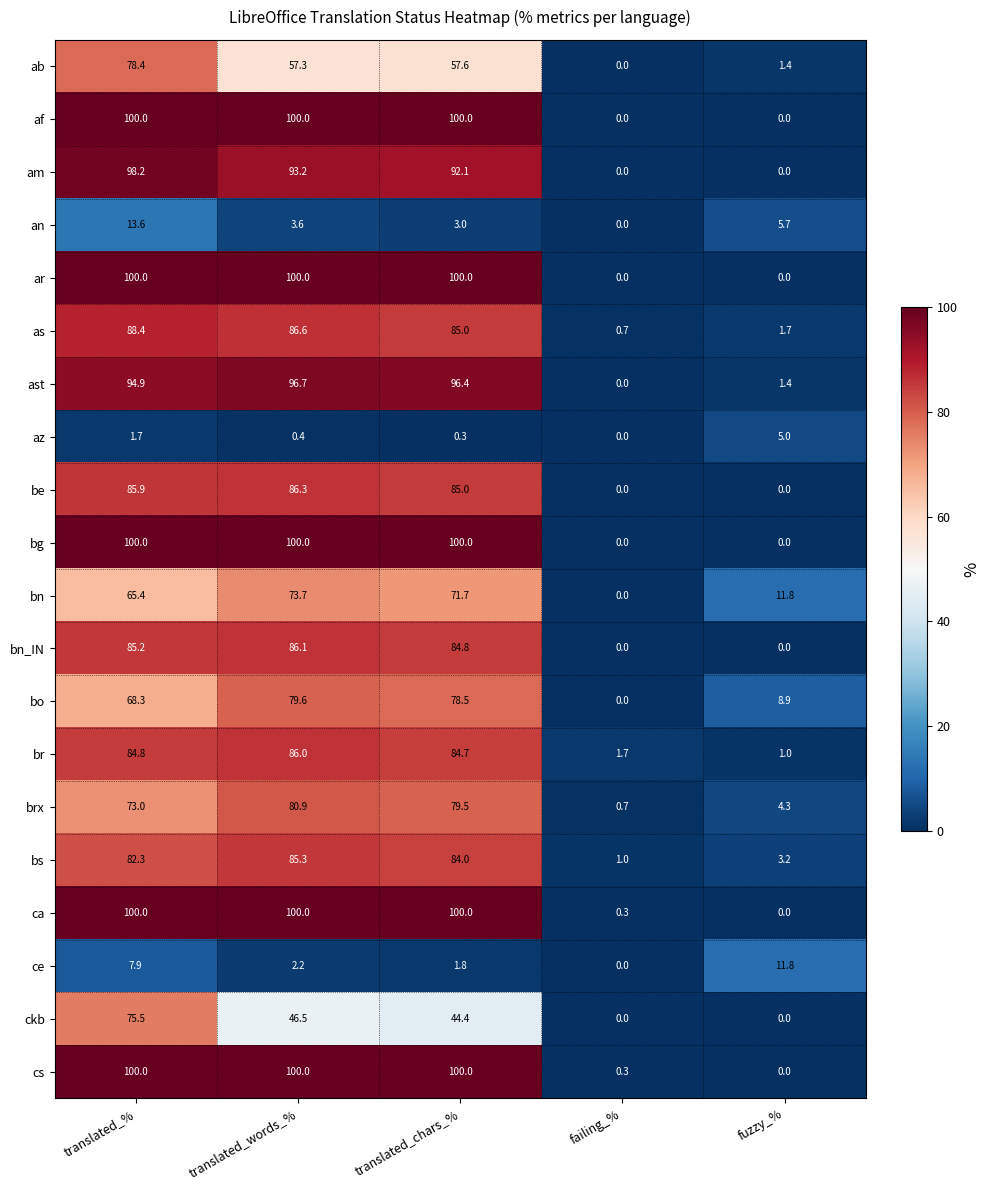

What is the spread (max minus min) of values at failing_%?

1.7